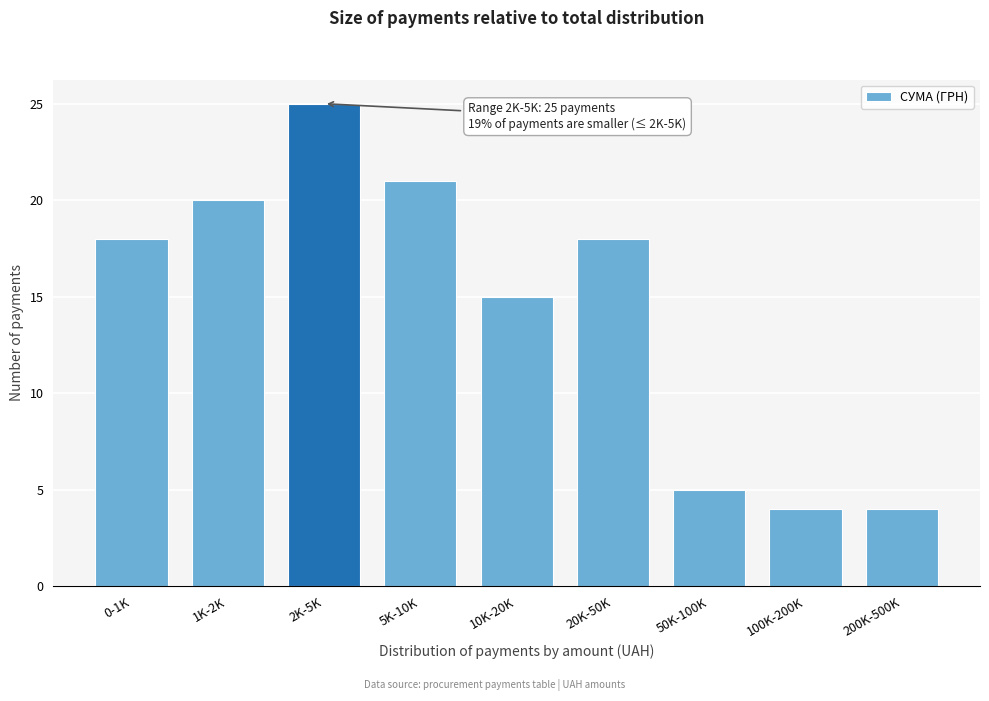

Reading left to right, list all the values displayed in this chart.

0-1K=18	1K-2K=20	2K-5K=25	5K-10K=21	10K-20K=15	20K-50K=18	50K-100K=5	100K-200K=4	200K-500K=4